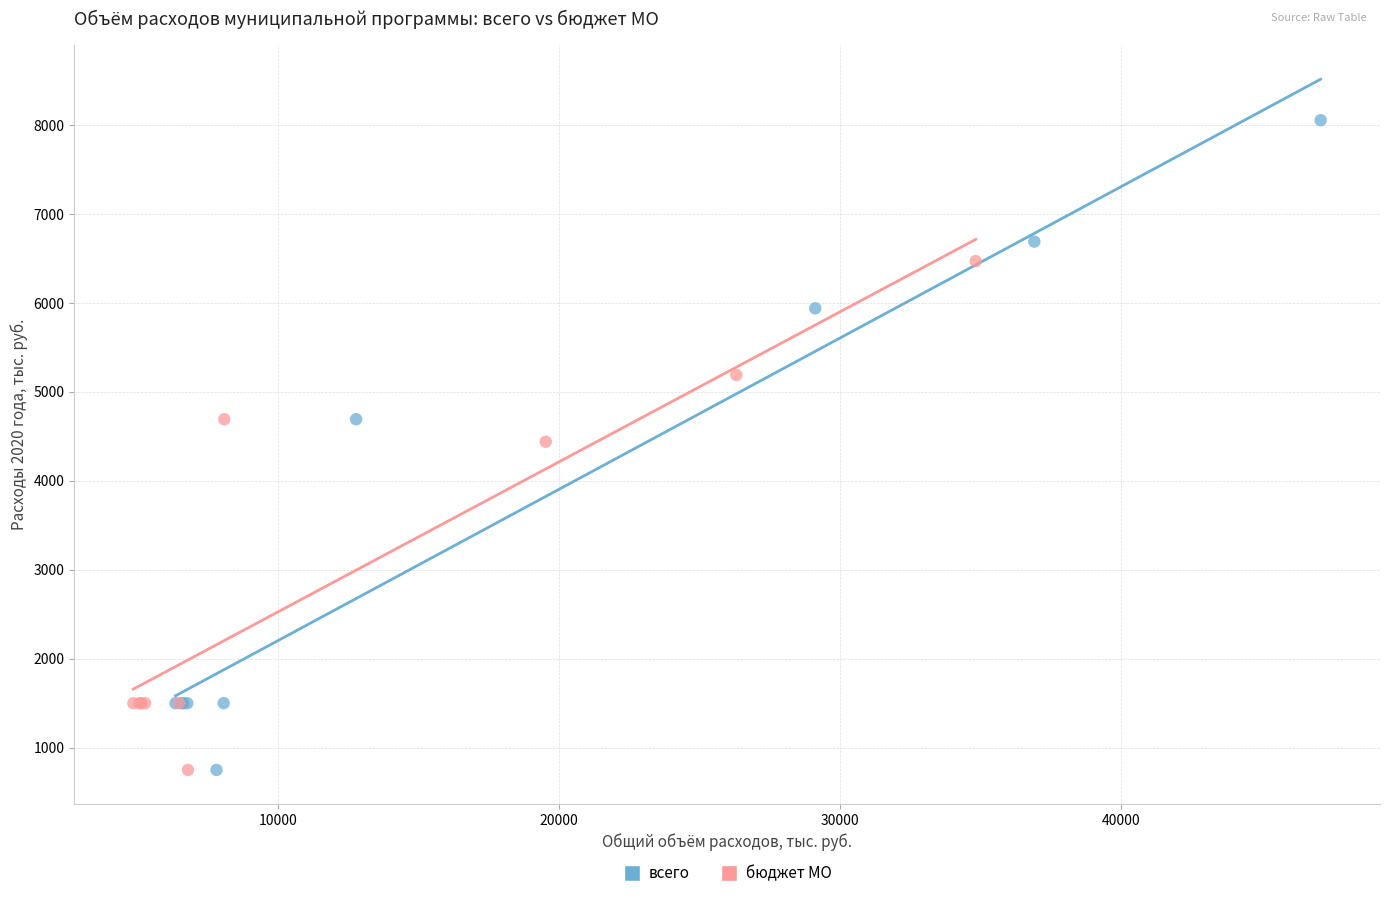

What are all the series names shown in the legend?

всего, бюджет МО